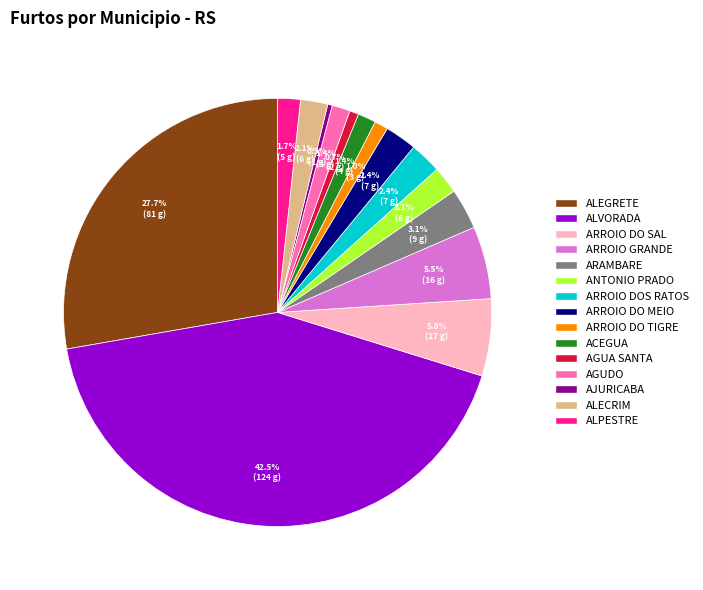

Which has a higher value, ALEGRETE or AGUDO?

ALEGRETE